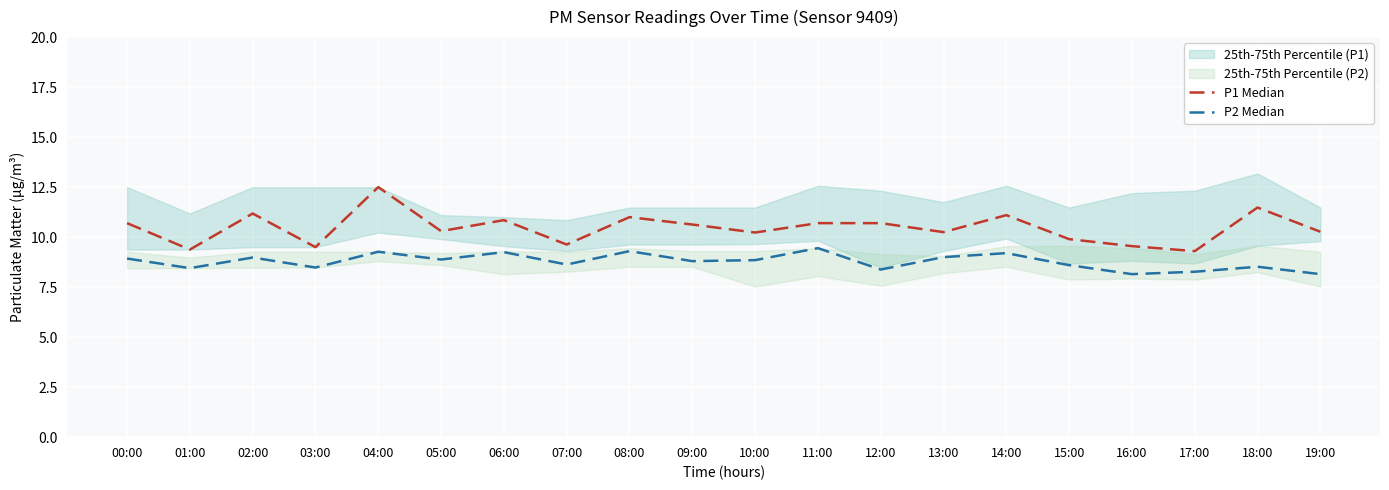

Rank the categories by P2 Median value from highest to lowest.

11:00, 08:00, 04:00, 06:00, 14:00, 13:00, 02:00, 00:00, 05:00, 10:00, 09:00, 07:00, 15:00, 18:00, 03:00, 01:00, 12:00, 17:00, 16:00, 19:00